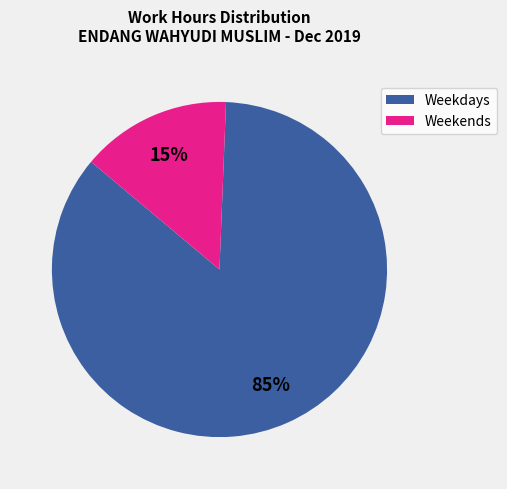

Do Weekdays and Weekends together represent more than half of the pie?

Yes